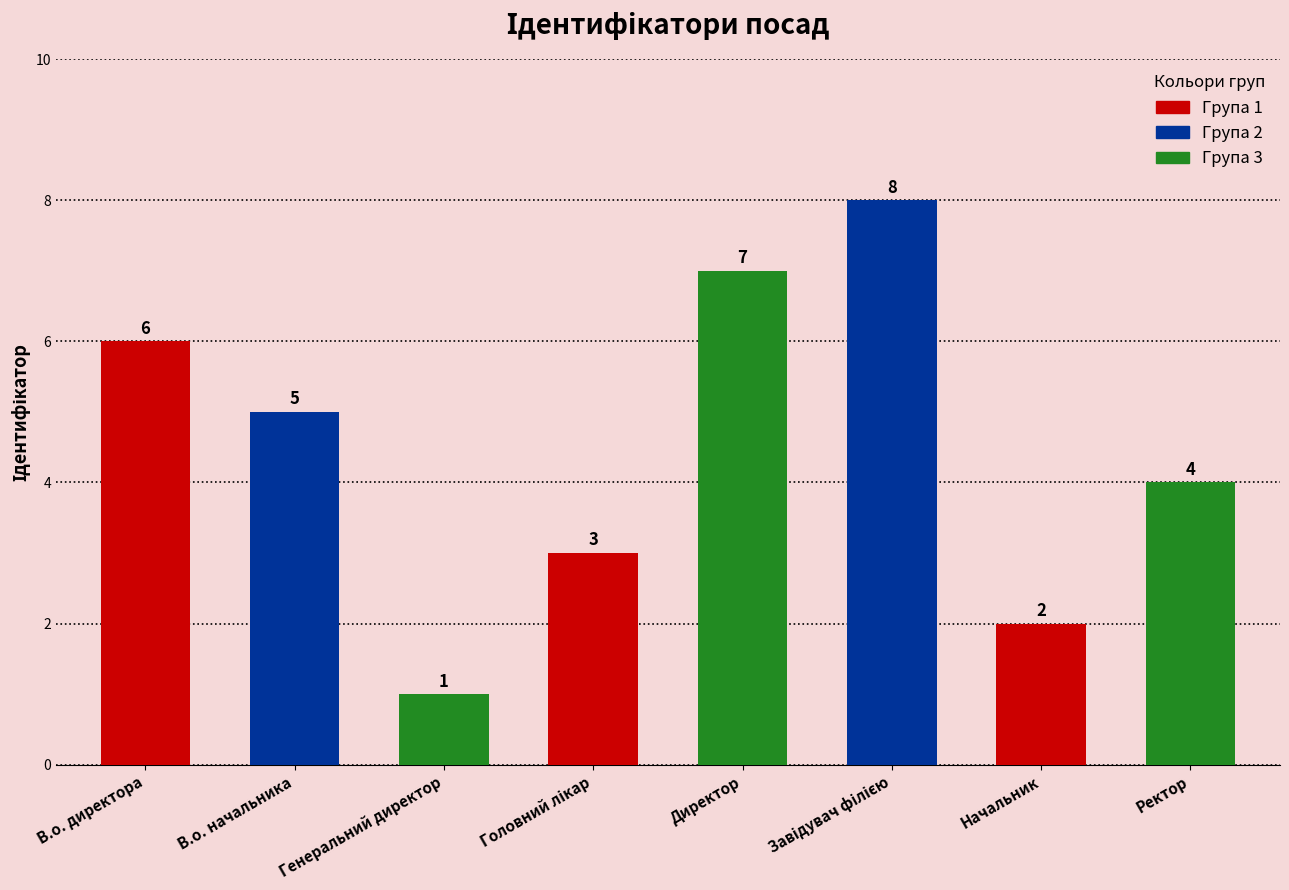

Are the bars horizontal?

No